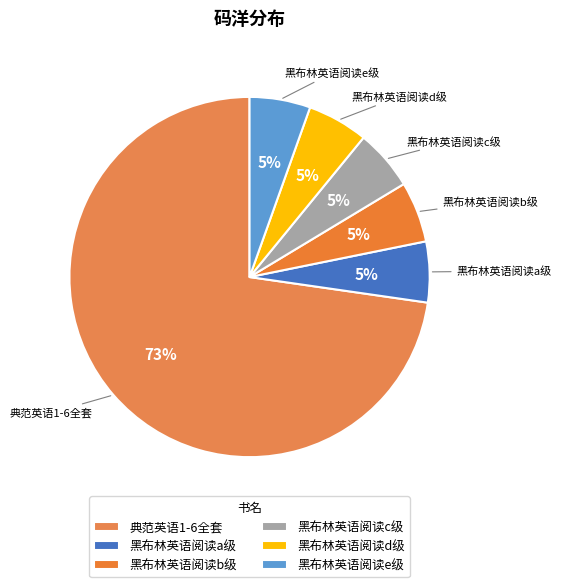

Which slice is the largest?

典范英语1-6全套